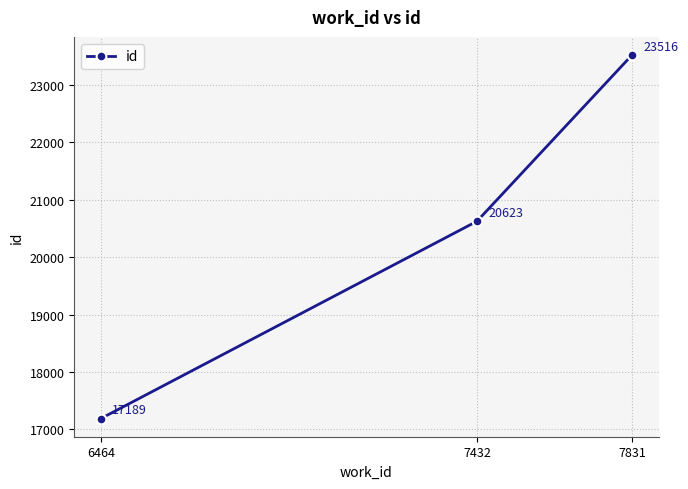

What is the change in value from 6464 to 7432?

+3434